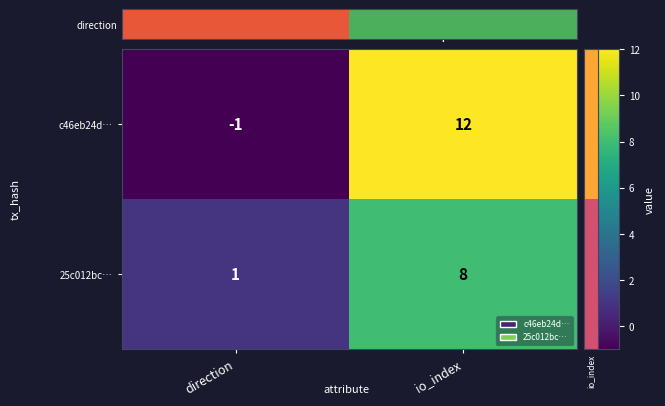

Where is 25c012bc… nearest to the value 4?

direction